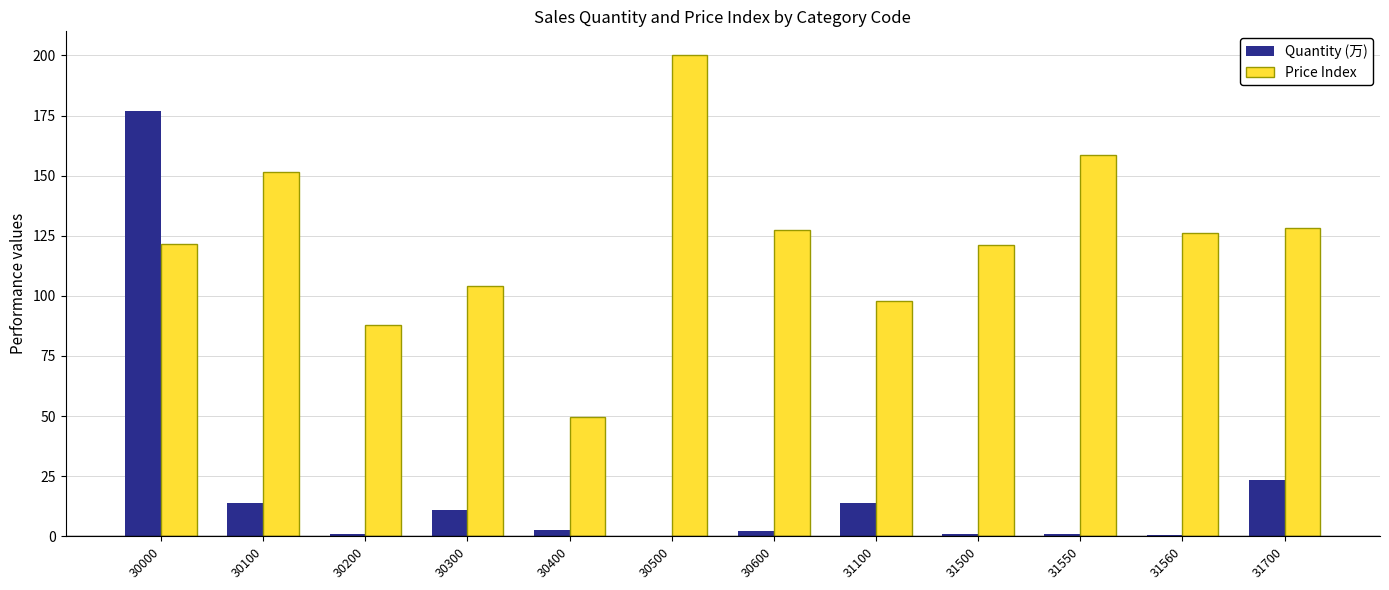

Which series changed the most between 30000 and 31700?

Quantity (万)